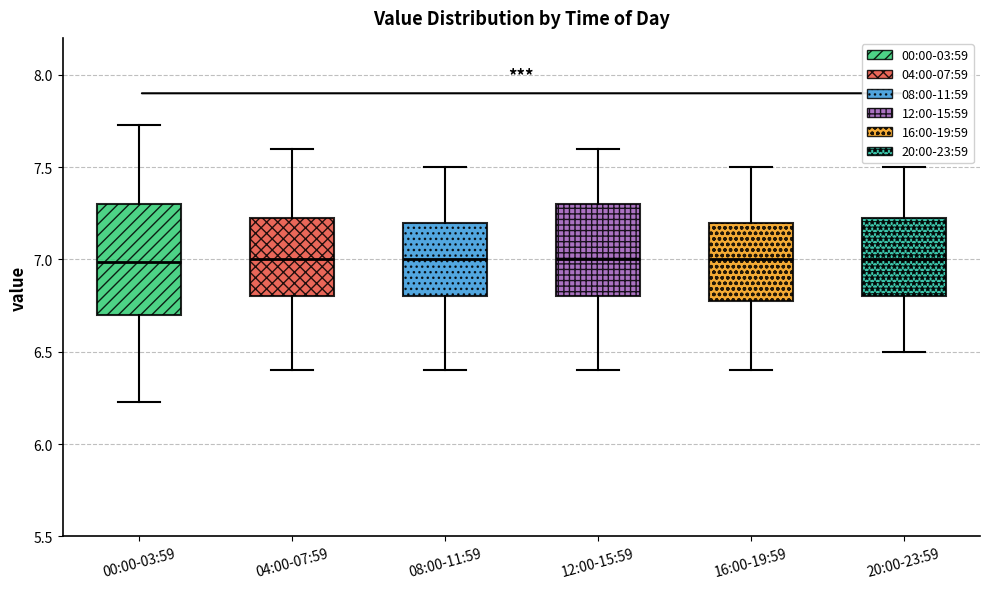

Reading left to right, read every box against the y-axis: the position of its median line, the range the box covers, and the ends of its whiskers. The values are not printed on the chart, so give them approximately, as read against the axis.

00:00-03:59: median 7.00, box 6.70 to 7.30, whiskers 6.25 to 7.75
04:00-07:59: median 7.00, box 6.80 to 7.25, whiskers 6.40 to 7.60
08:00-11:59: median 7.00, box 6.80 to 7.20, whiskers 6.40 to 7.50
12:00-15:59: median 7.00, box 6.80 to 7.30, whiskers 6.40 to 7.60
16:00-19:59: median 7.00, box 6.80 to 7.20, whiskers 6.40 to 7.50
20:00-23:59: median 7.00, box 6.80 to 7.25, whiskers 6.50 to 7.50